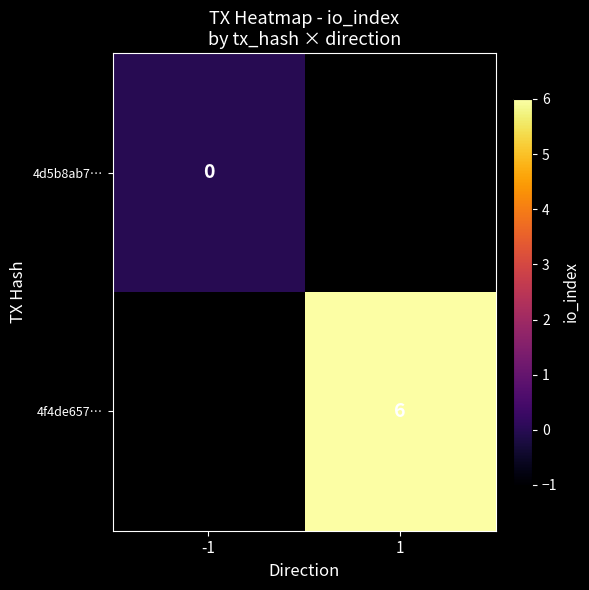

True or false: 4f4de657… has a value of 6 at 1.

True